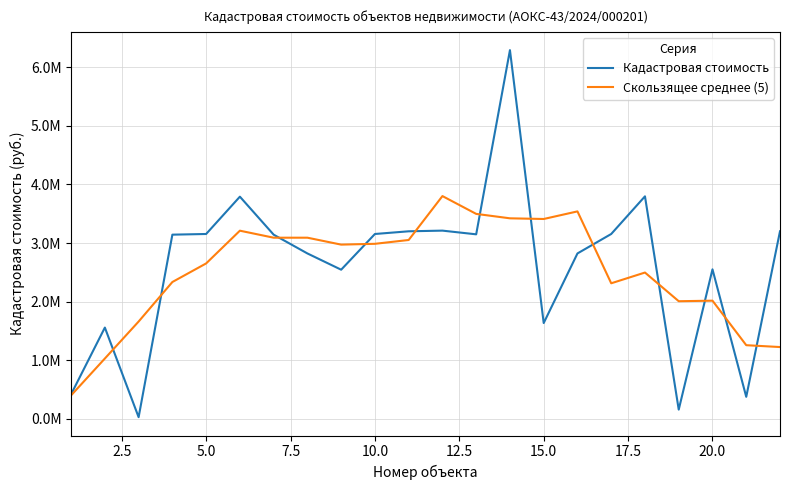

Which series ends up on top after the final intersection of Кадастровая стоимость and Скользящее среднее (5)?

Кадастровая стоимость